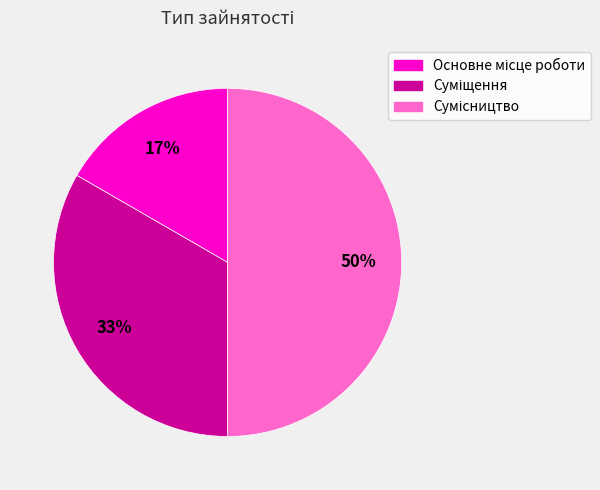

To the nearest percent, what is the difference between the largest and smallest slice percentages?

33%